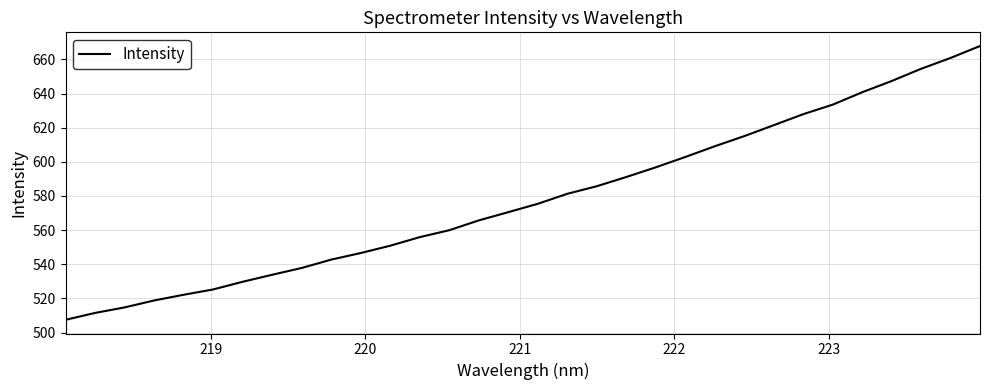

What is the smallest value displayed?

507.5